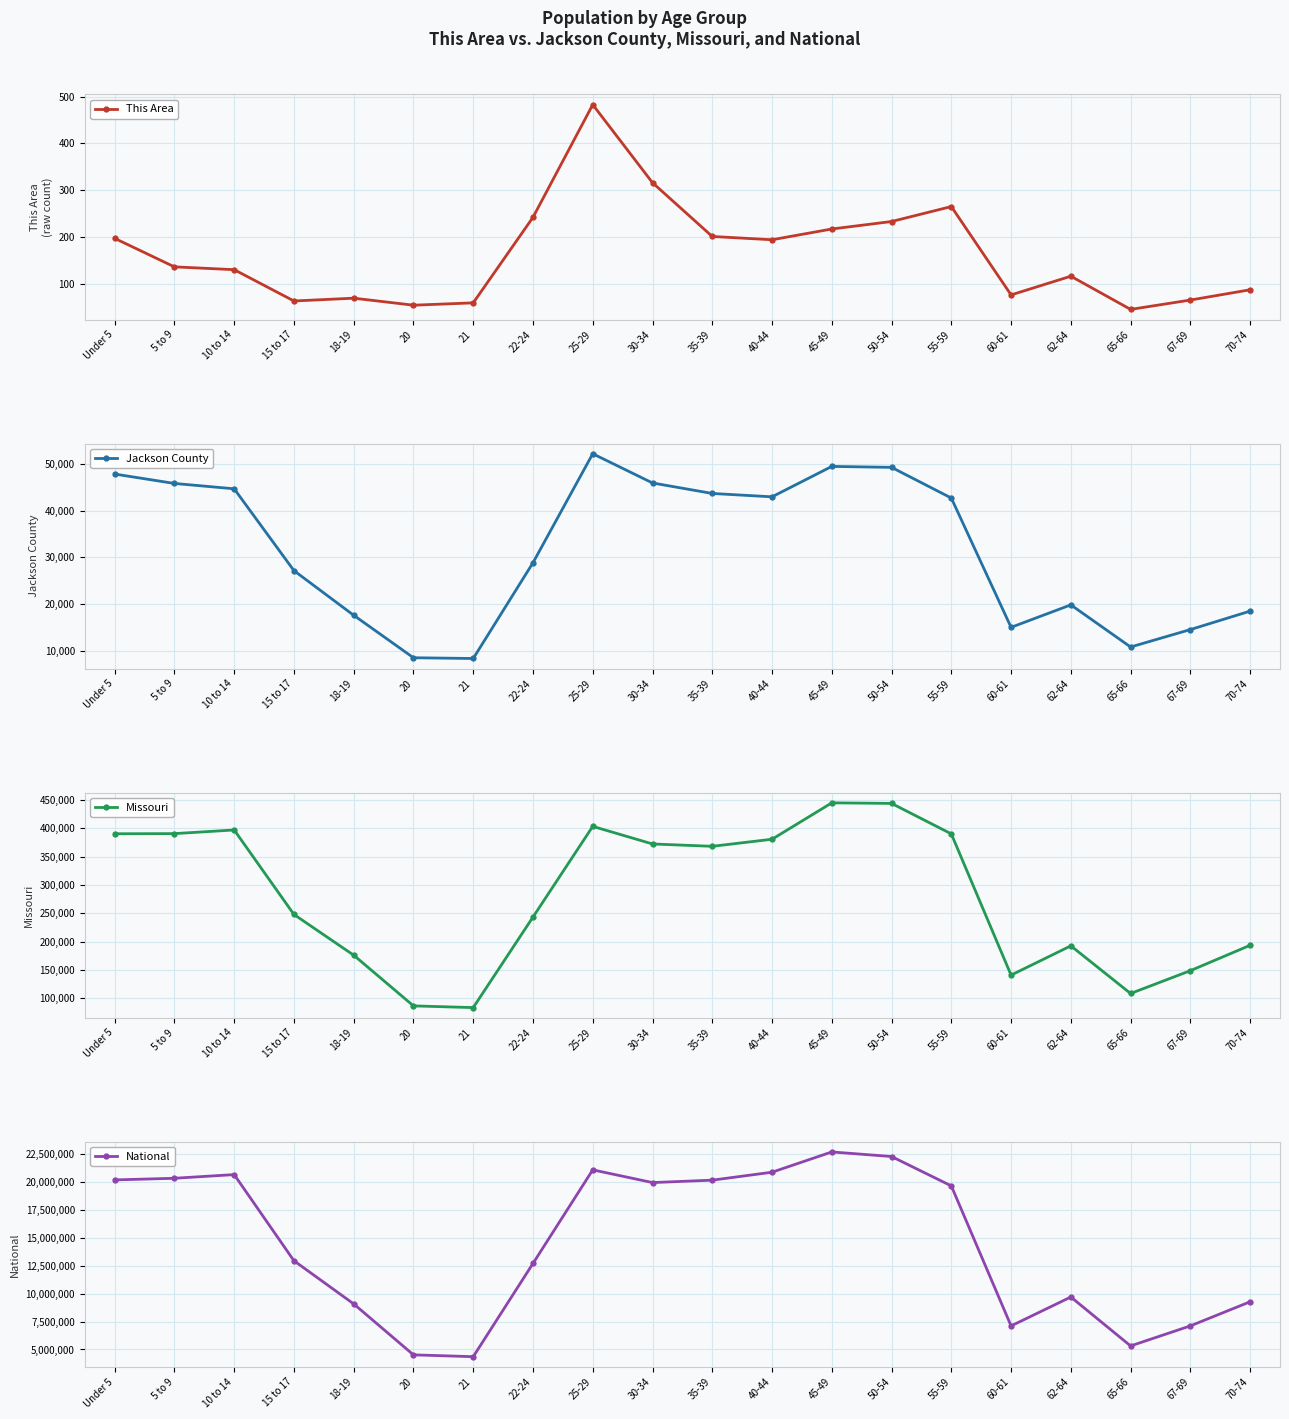

True or false: Jackson County and National intersect in this chart.

False